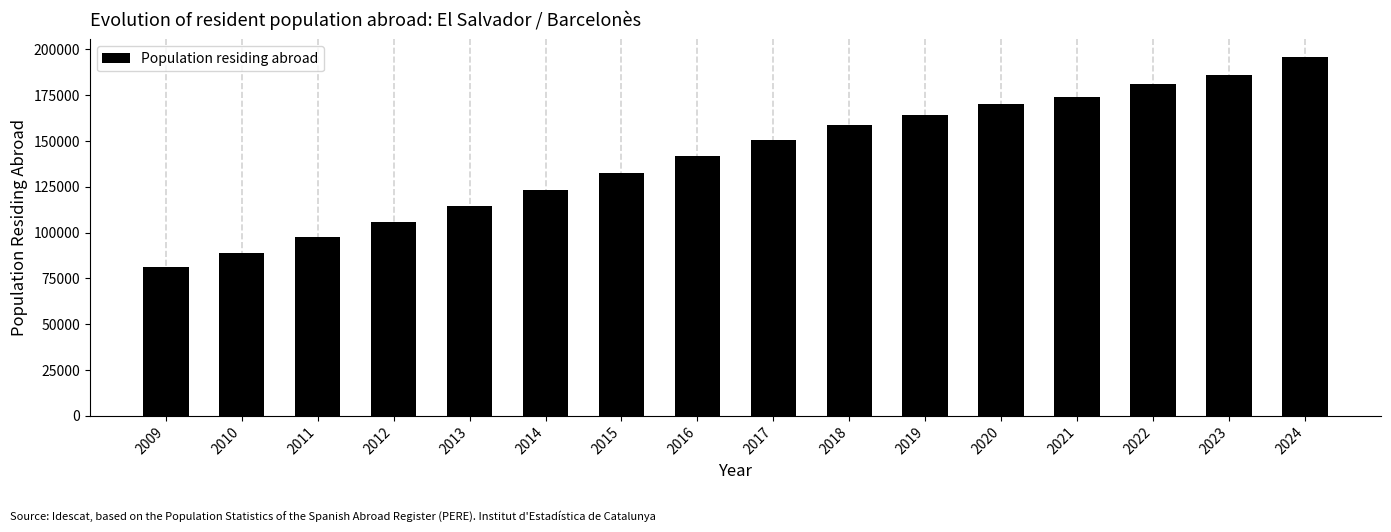

Reading right to left, extract all data points from this chart.

195653	185848	181038	173853	170352	164119	158715	150790	141976	132594	123046	114406	105652	97358	88975	81488